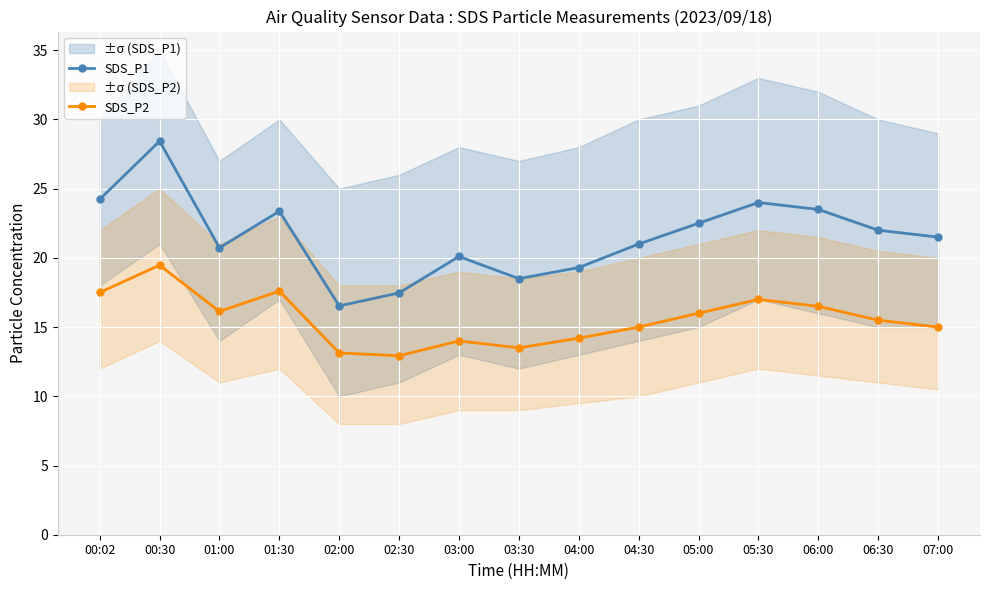

Which series has the largest total across all categories?

SDS_P1